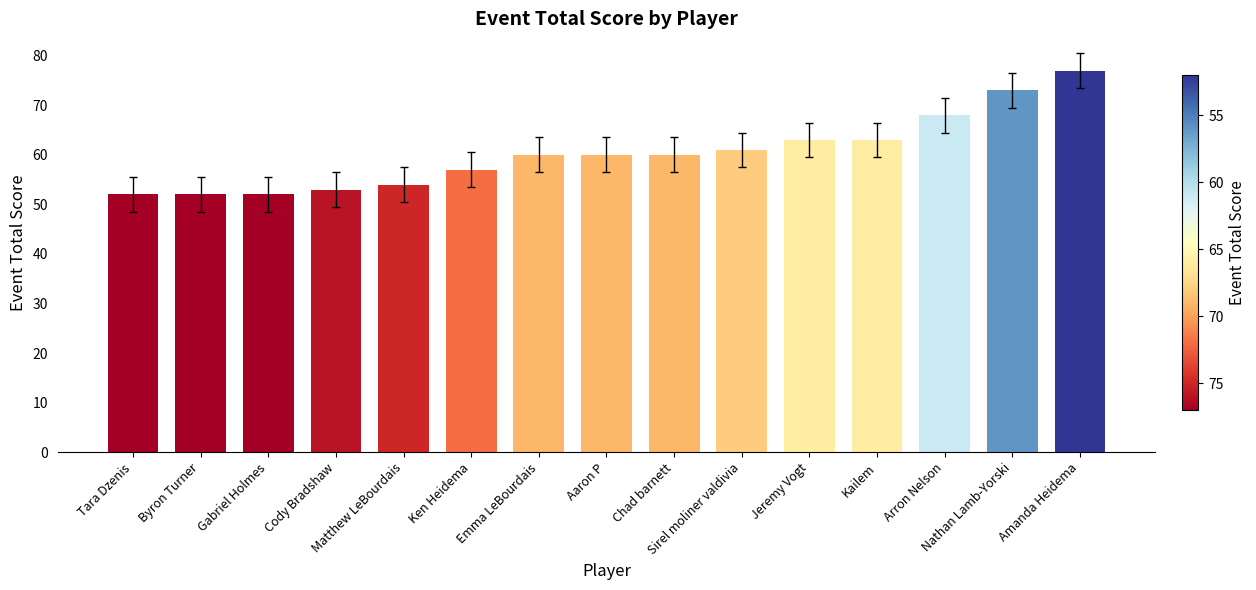

Reading right to left, list all the values displayed in this chart.

Amanda Heidema=77	Nathan Lamb-Yorski=73	Arron Nelson=68	Kailem=63	Jeremy Vogt=63	Sirel moliner valdivia=61	Chad barnett=60	Aaron P=60	Emma LeBourdais=60	Ken Heidema=57	Matthew LeBourdais=54	Cody Bradshaw=53	Gabriel Holmes=52	Byron Turner=52	Tara Dzenis=52